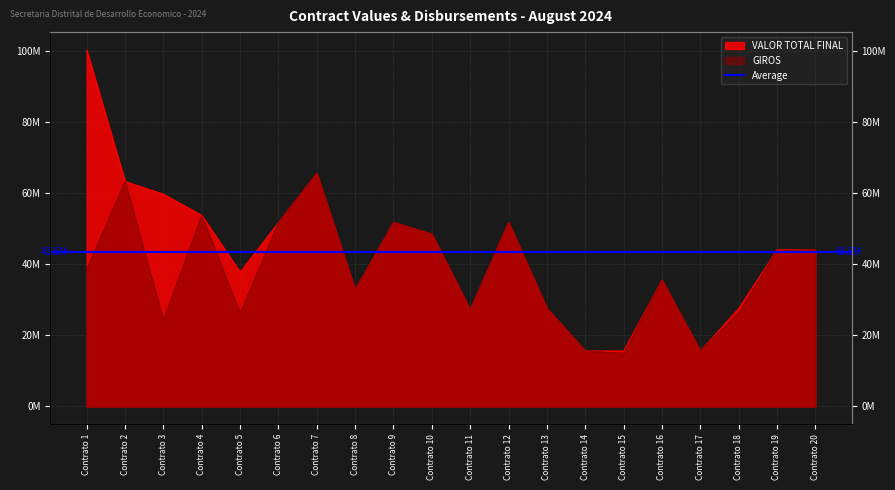

At Contrato 4, list the series in order from largest to smallest.

VALOR TOTAL FINAL, GIROS